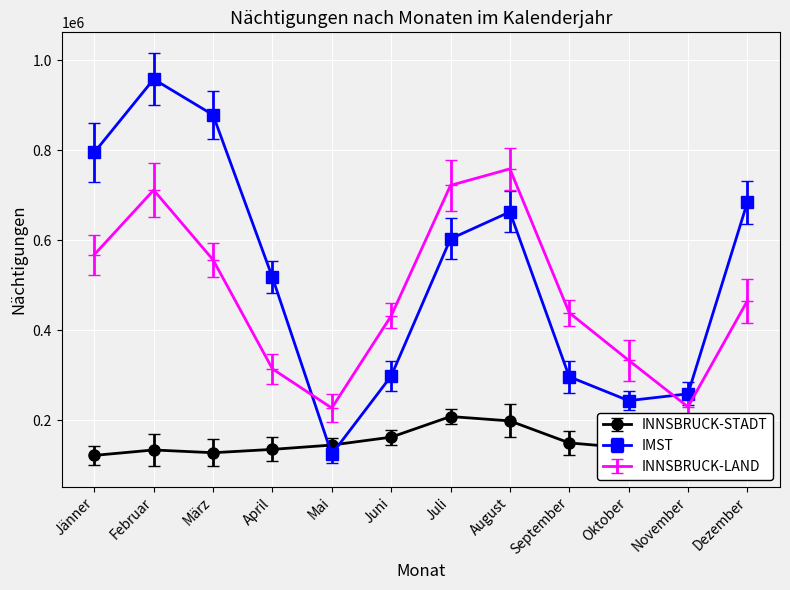

Reading left to right, what are all the values shown in this chart?

INNSBRUCK-STADT: 121470	133555	127396	134877	144462	162016	207910	198146	149259	137956	113332	157543
IMST: 795174	957997	878605	517378	124118	297822	603032	662822	296389	243206	258370	684049
INNSBRUCK-LAND: 567821	711347	556418	313886	226797	431552	721865	758515	438665	333016	229382	465131